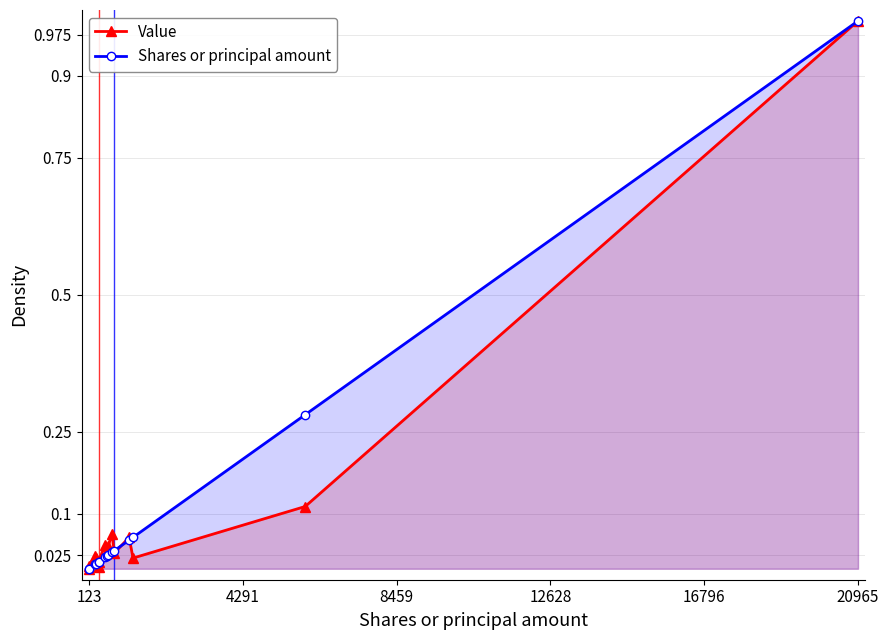

Where is Shares or principal amount nearest to the value 0?

123